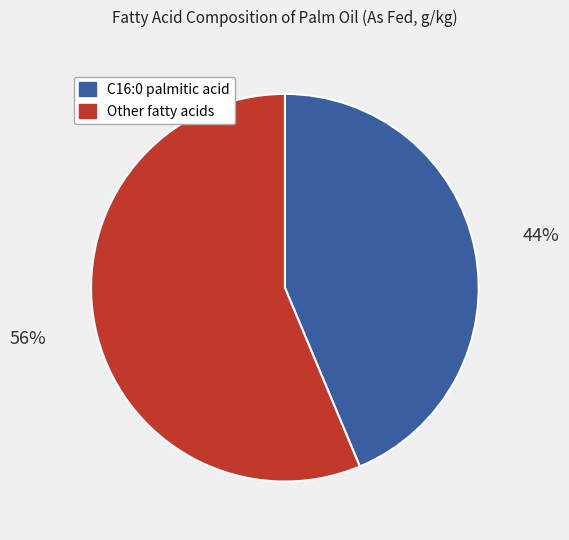

Is there any slice that represents more than half of the pie?

Yes